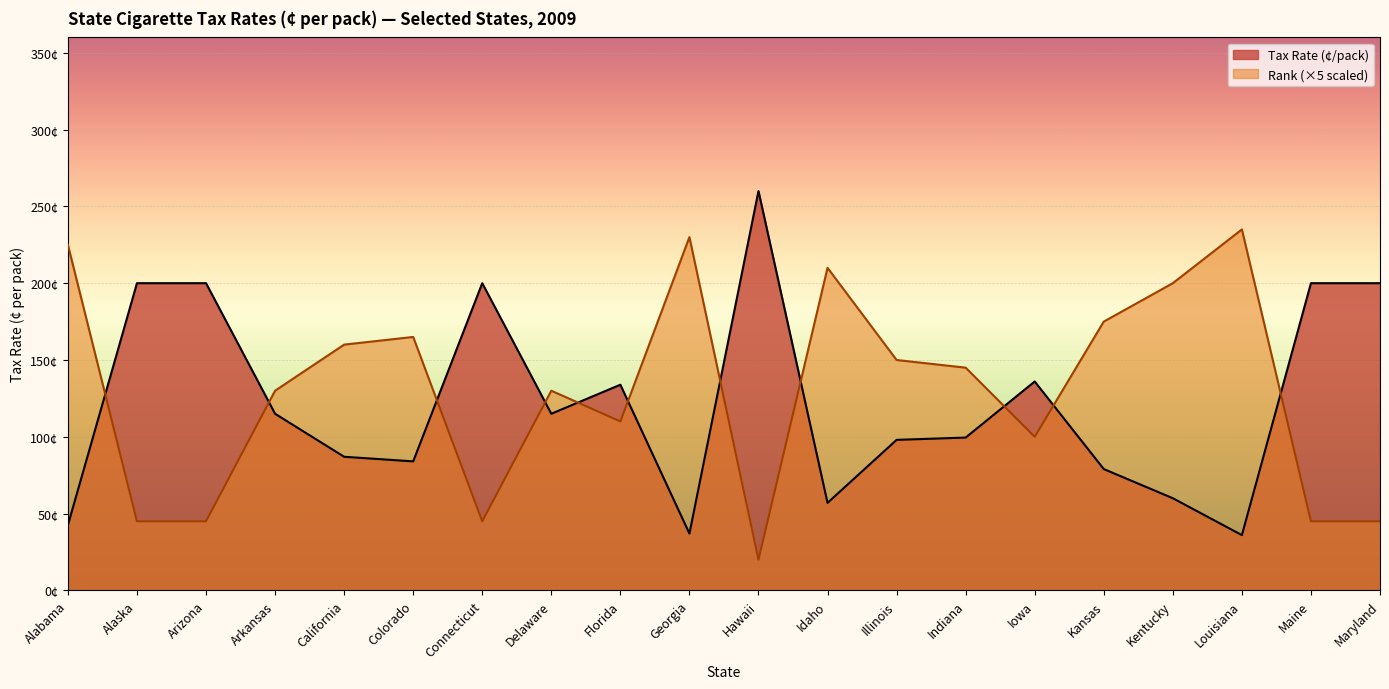

What position from the left is Kentucky?

17